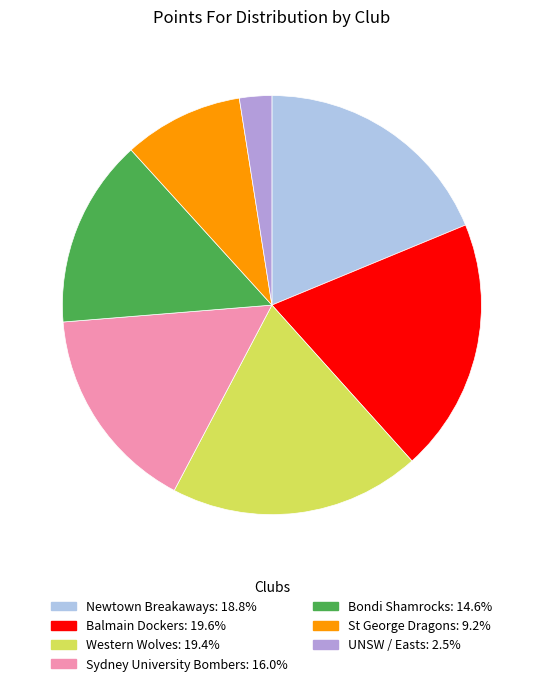

Count the number of slices in the pie.

7